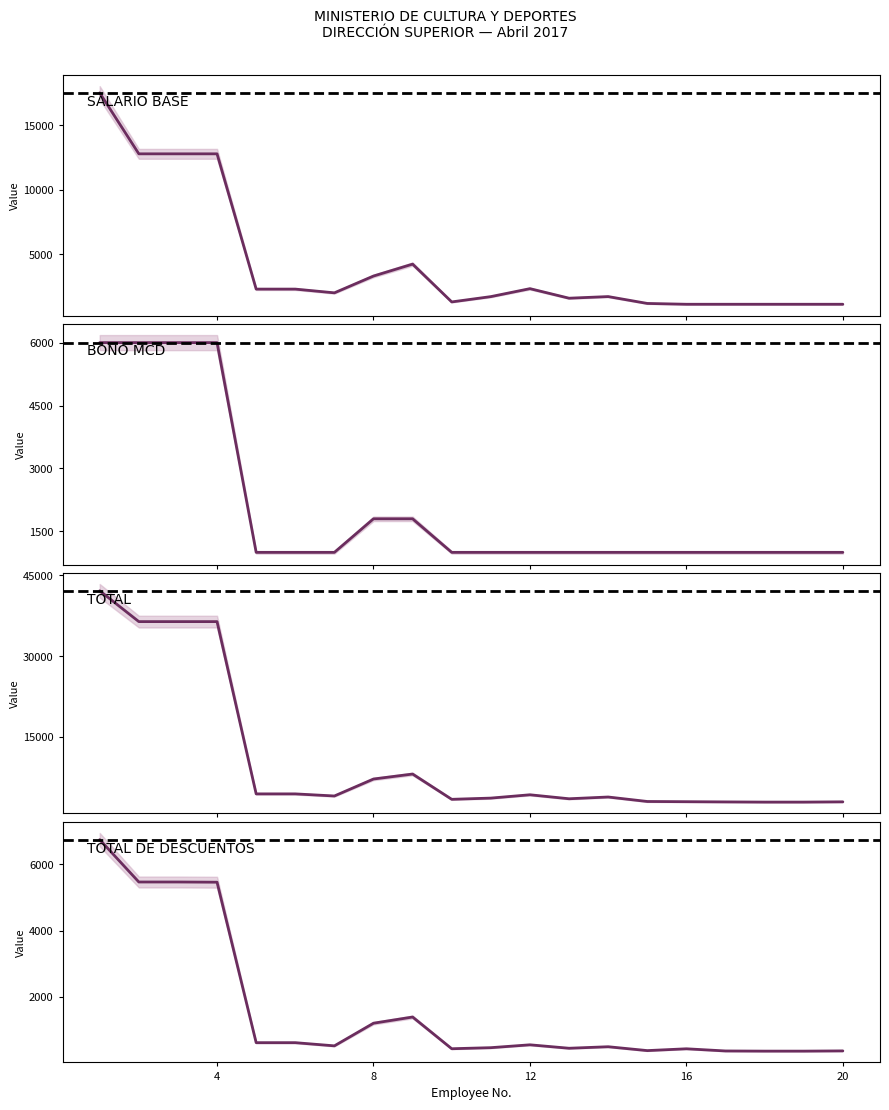

True or false: BONO MCD has a value of 1000.0 at 12.

True